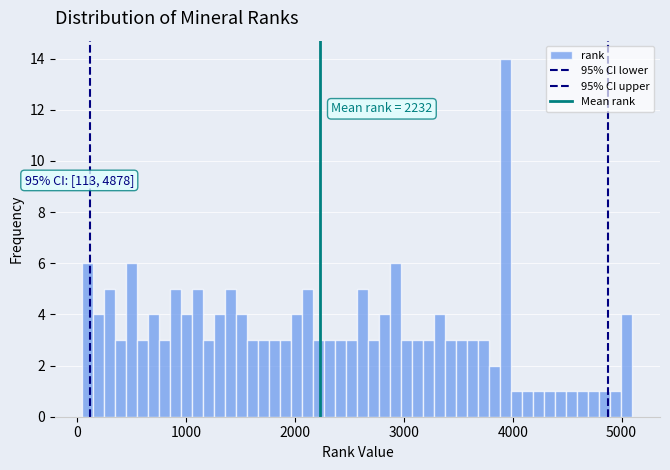

Read against the x-axis, roughly where is the centre of the tallest bar?

3900